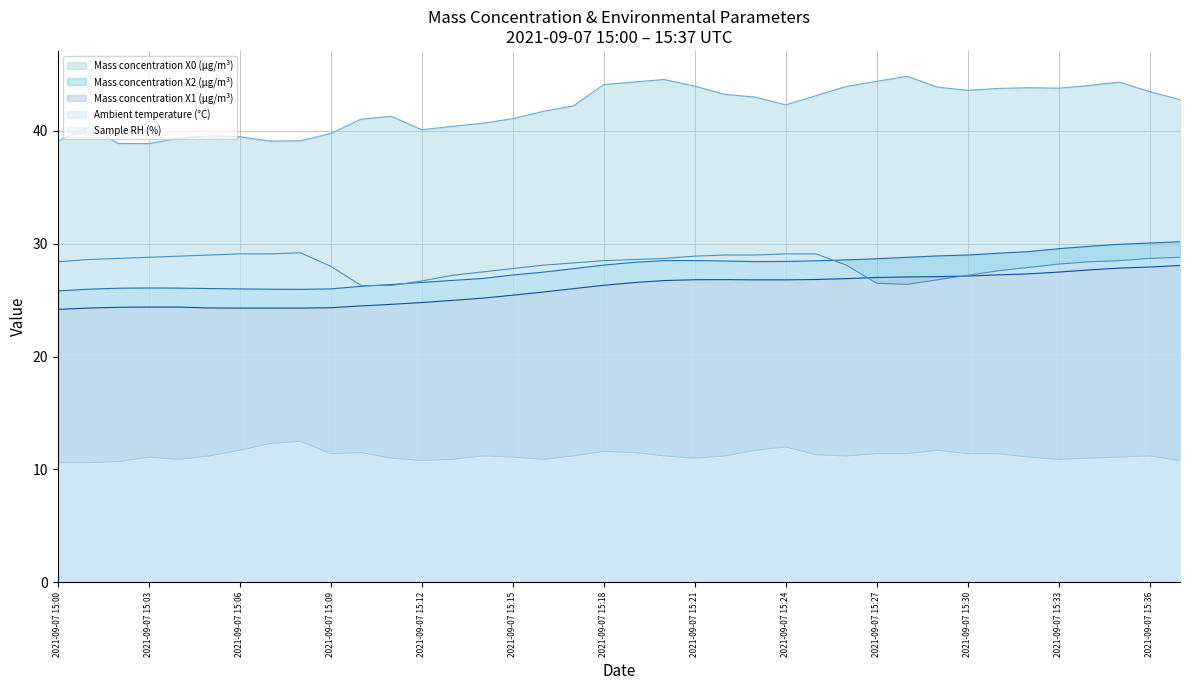

Which series changed the most between 2021-09-07 15:15 and 2021-09-07 15:19?

Mass concentration X0 (μg/m³)